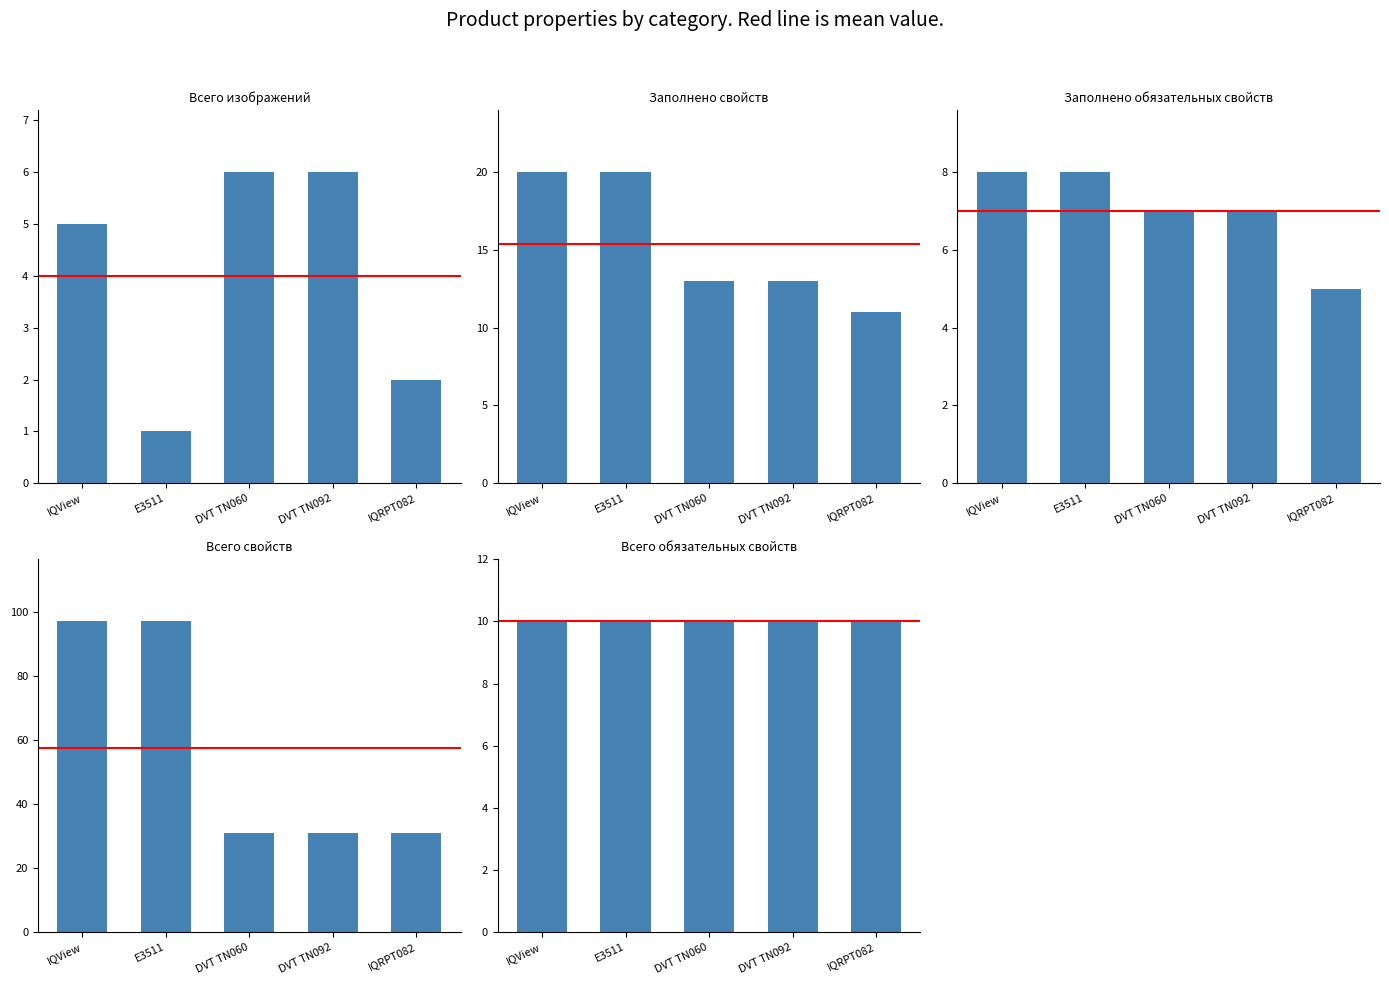

True or false: Всего изображений has a value of 1 at E3511.

True